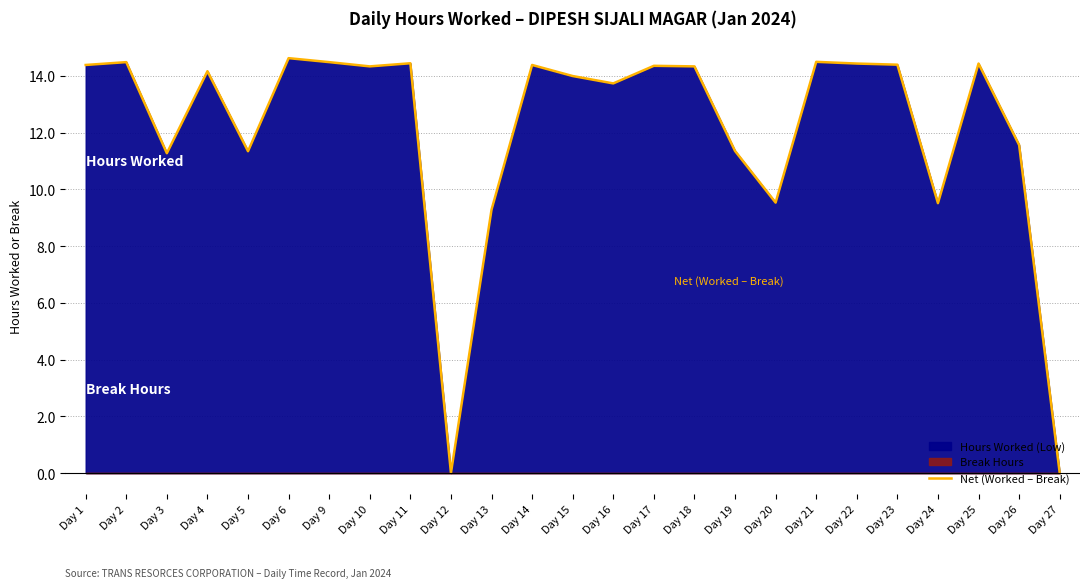

The value at Day 3 is 11.3. True or false?

True